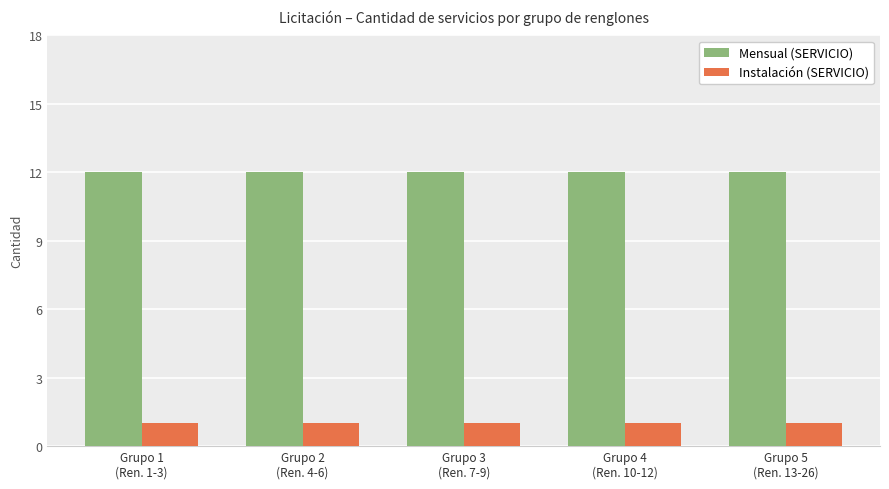

What is the minimum value for Mensual (SERVICIO)?

12